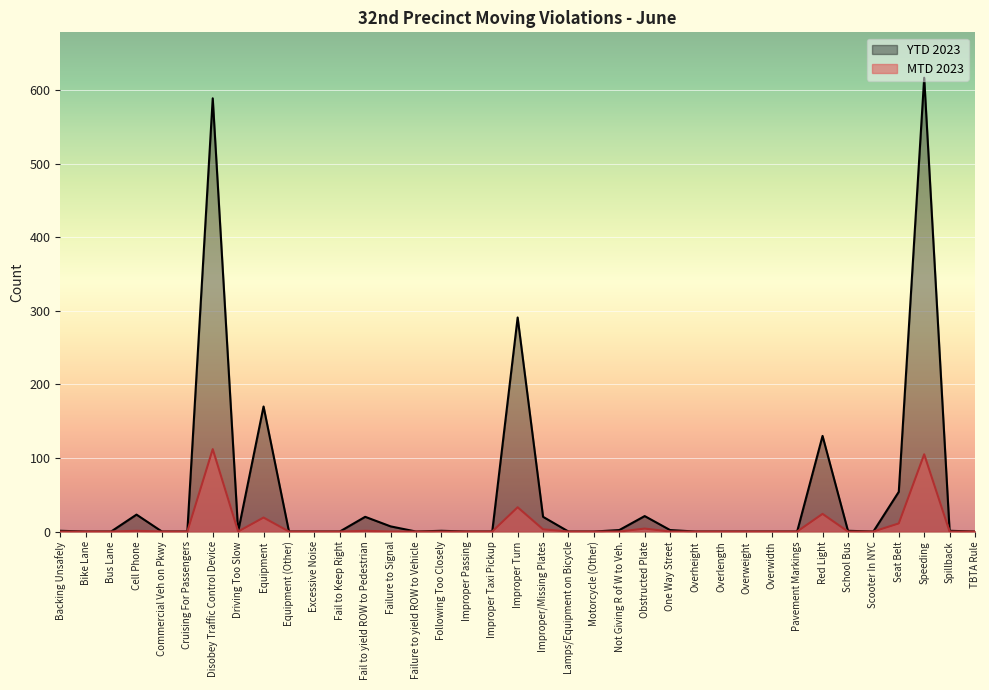

True or false: YTD 2023 and MTD 2023 cross at least once.

False